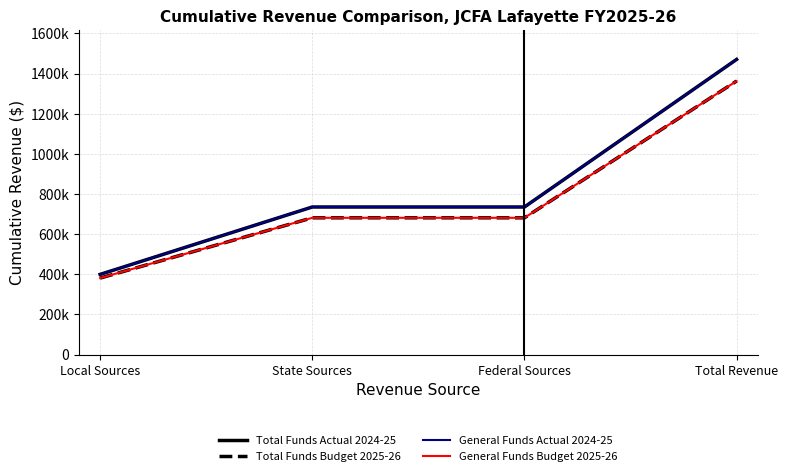

Which series has the widest spread of values?

Total Funds Actual 2024-25